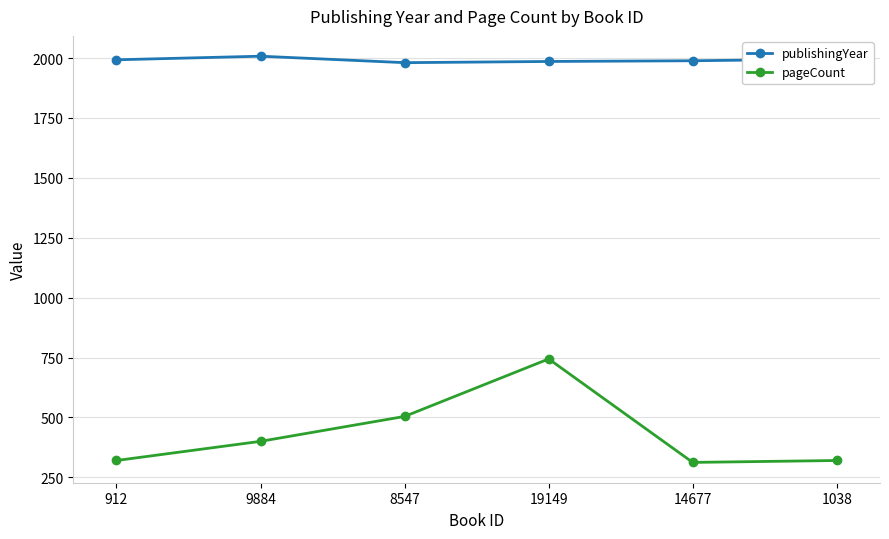

What is the value of the publishingYear point at the 4th from the left?

1986